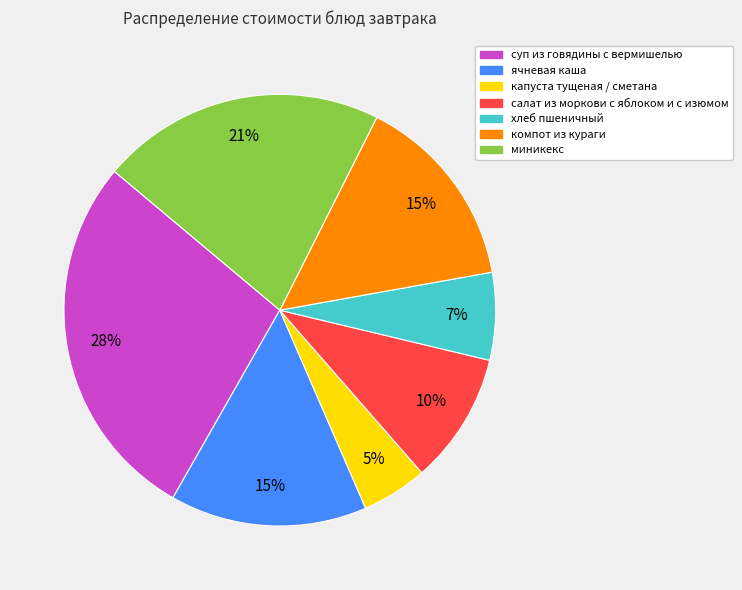

To the nearest percent, what portion does суп из говядины с вермишелью represent?

28%